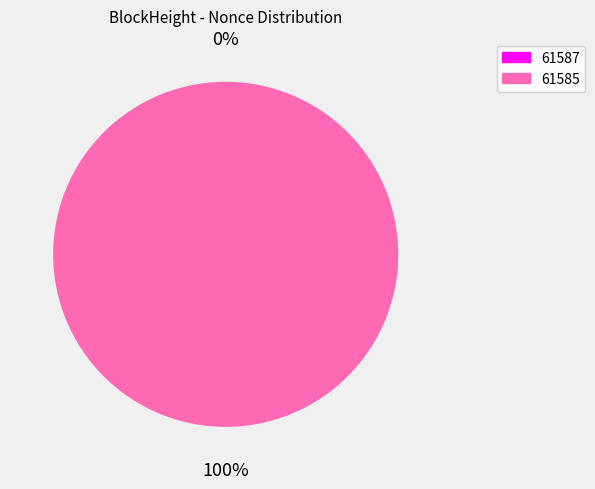

What is the majority slice?

61585